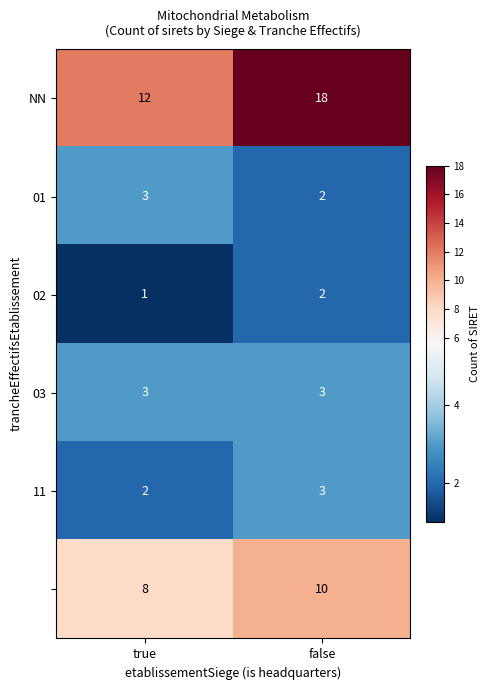

What is the difference between the highest and lowest values at false?

16